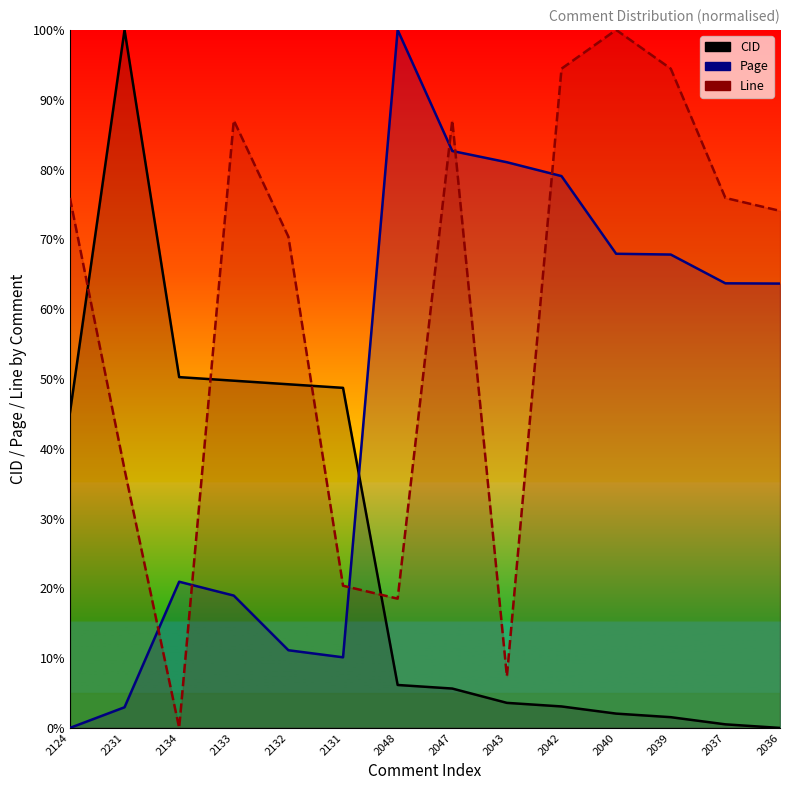

How many lines are shown in the chart?

3